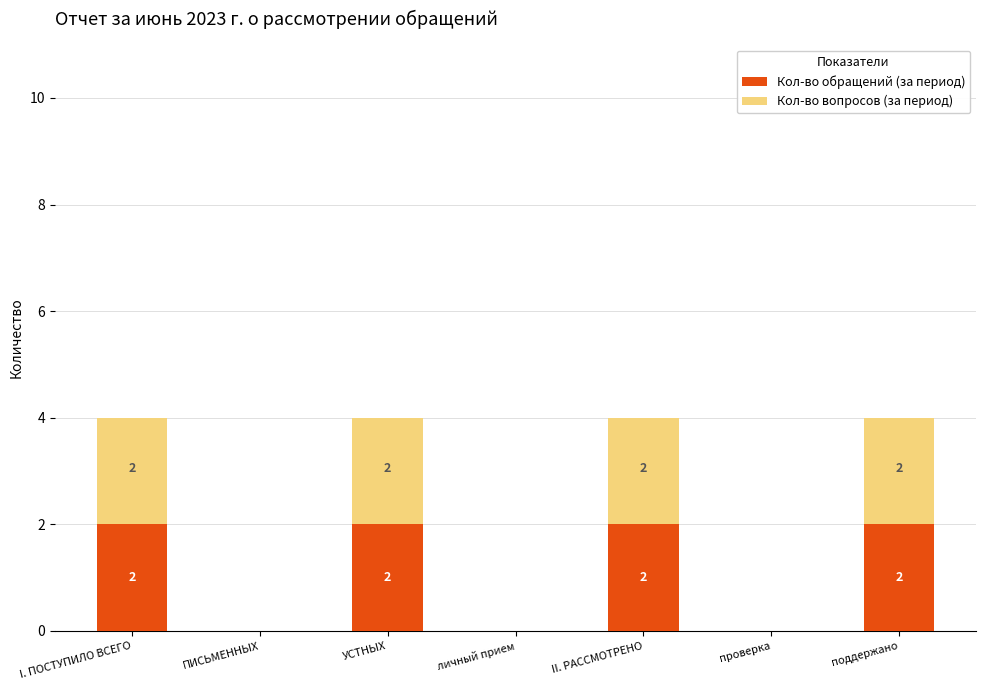

What is the total value across all series at УСТНЫХ?

4